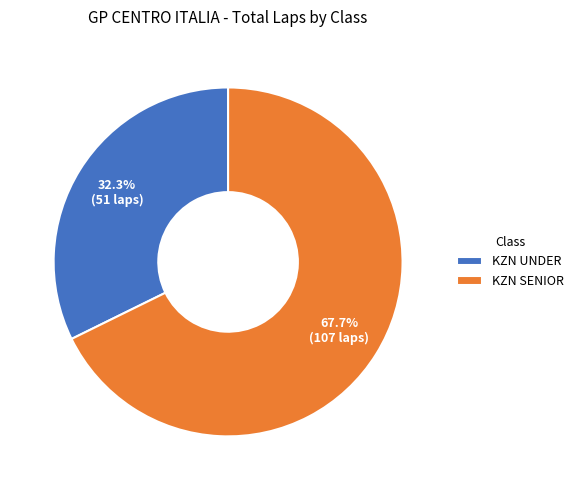

Between KZN UNDER and KZN SENIOR, which is larger?

KZN SENIOR